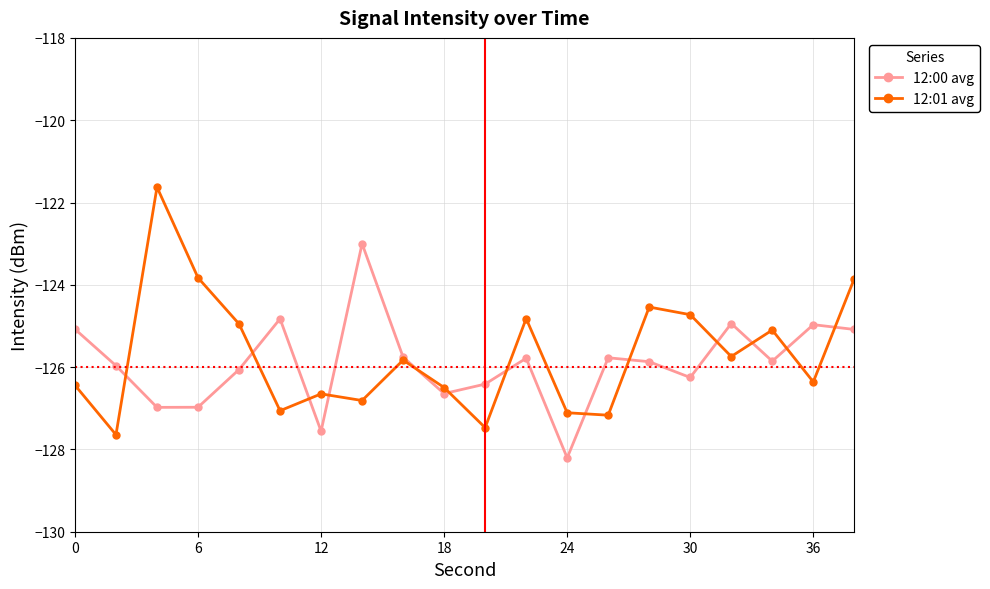

What is the minimum value shown in the chart?

-128.2